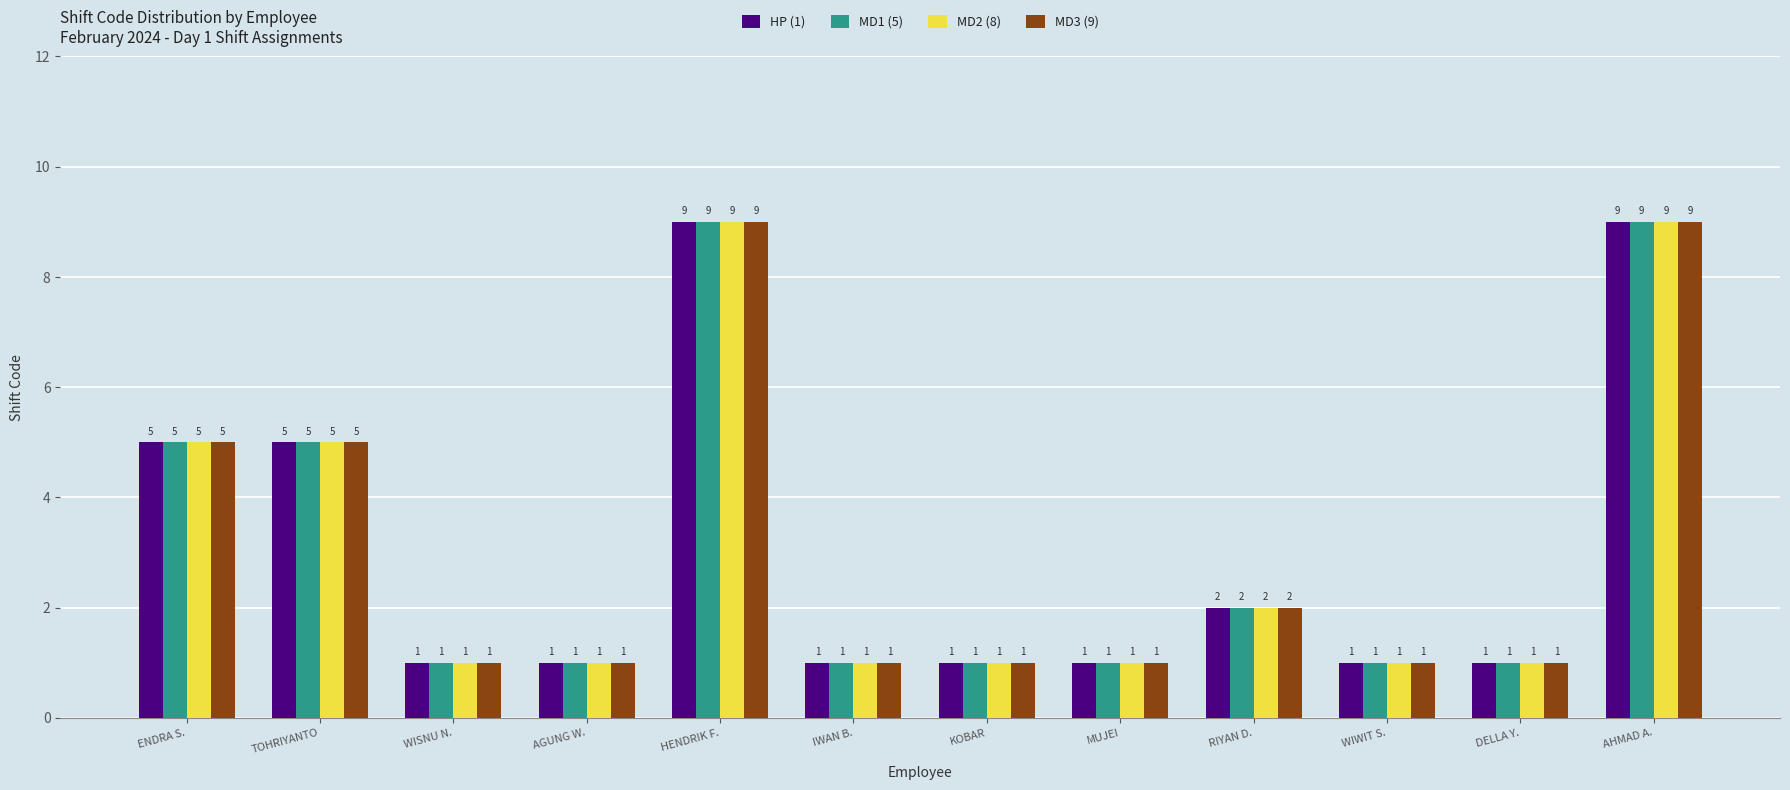

What position from the right is TOHRIYANTO?

11